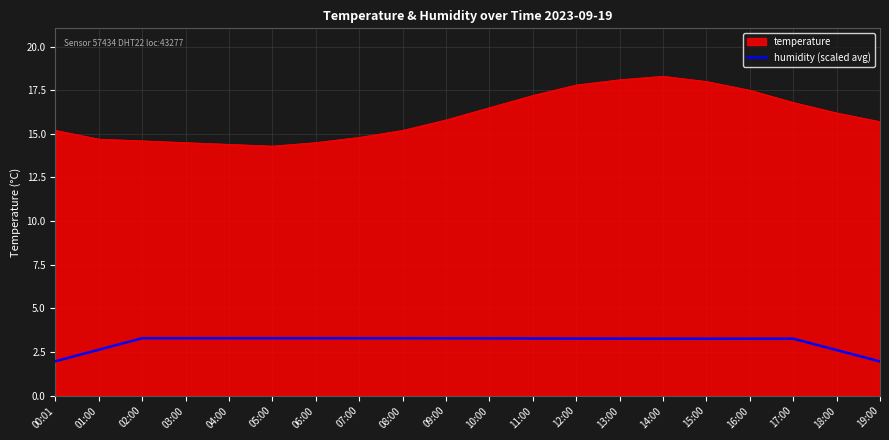

True or false: humidity (scaled avg) has a value of 5.4 at 16:00.

False